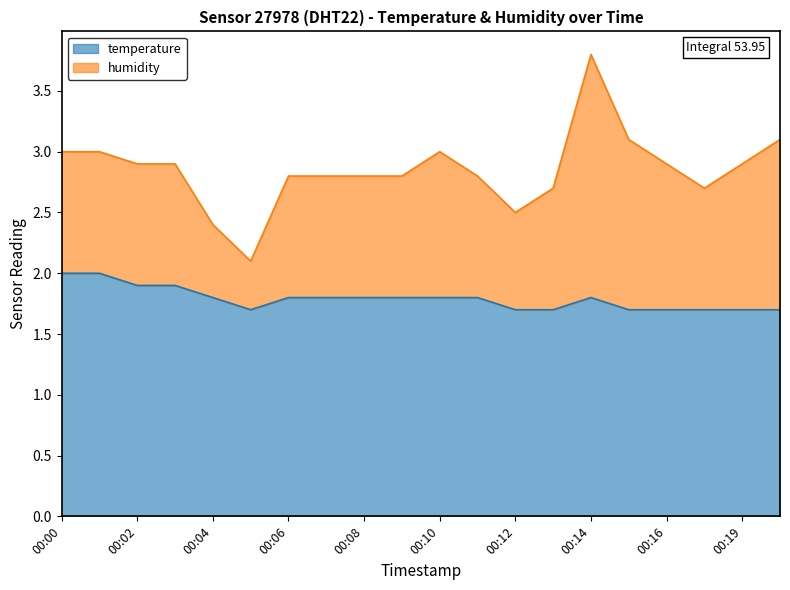

Does the chart display data point markers on the line(s)?

No